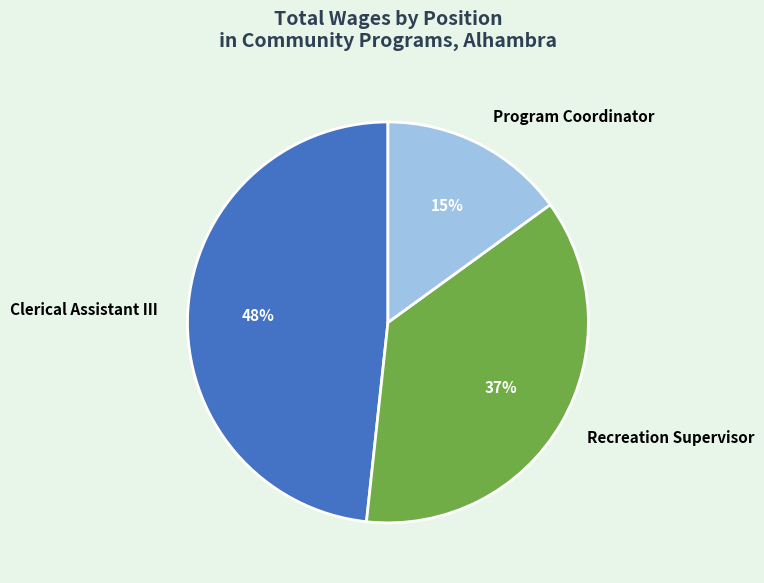

To the nearest percent, what is the combined percentage of Program Coordinator and Recreation Supervisor?

52%